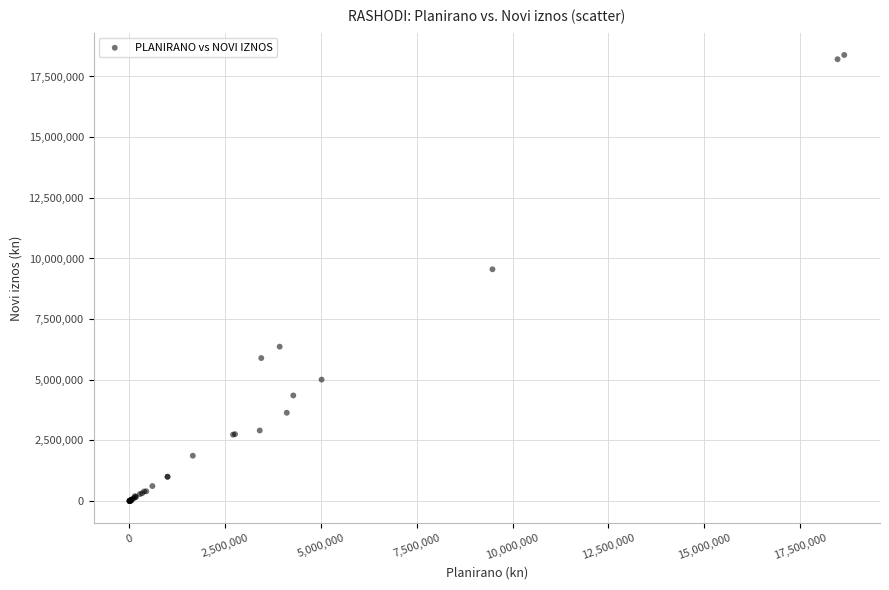

What Y value in the scatter plot is closest to 9194459?

9553647